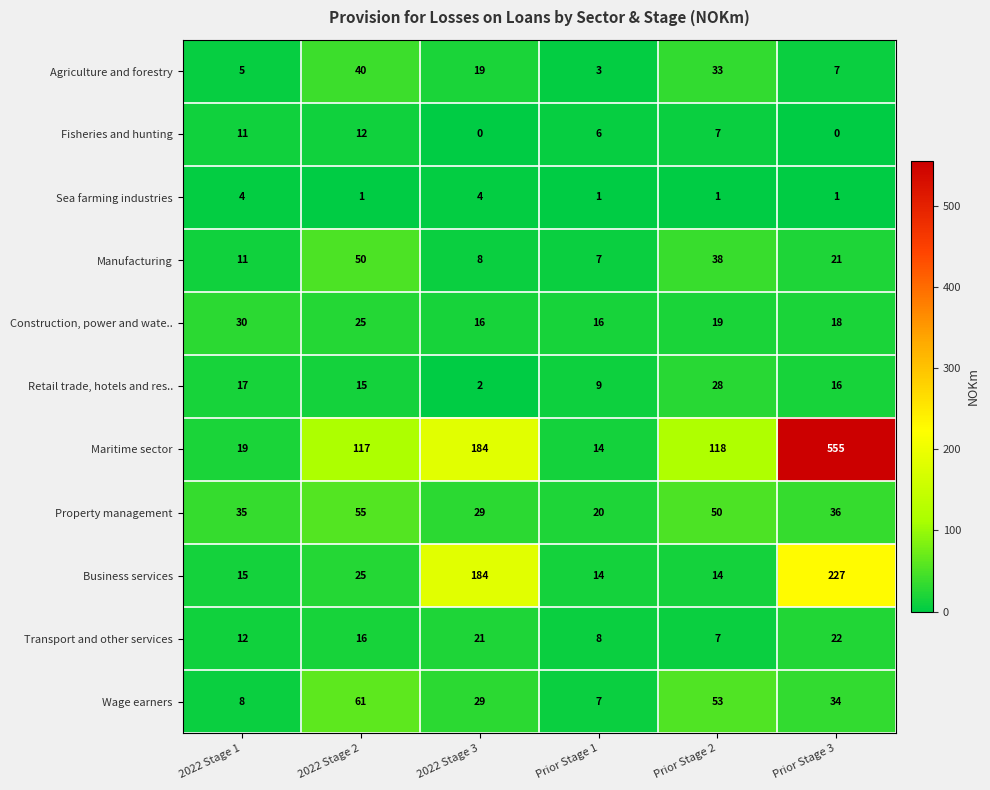

How many Sea farming industries values are between 1 and 4?

6